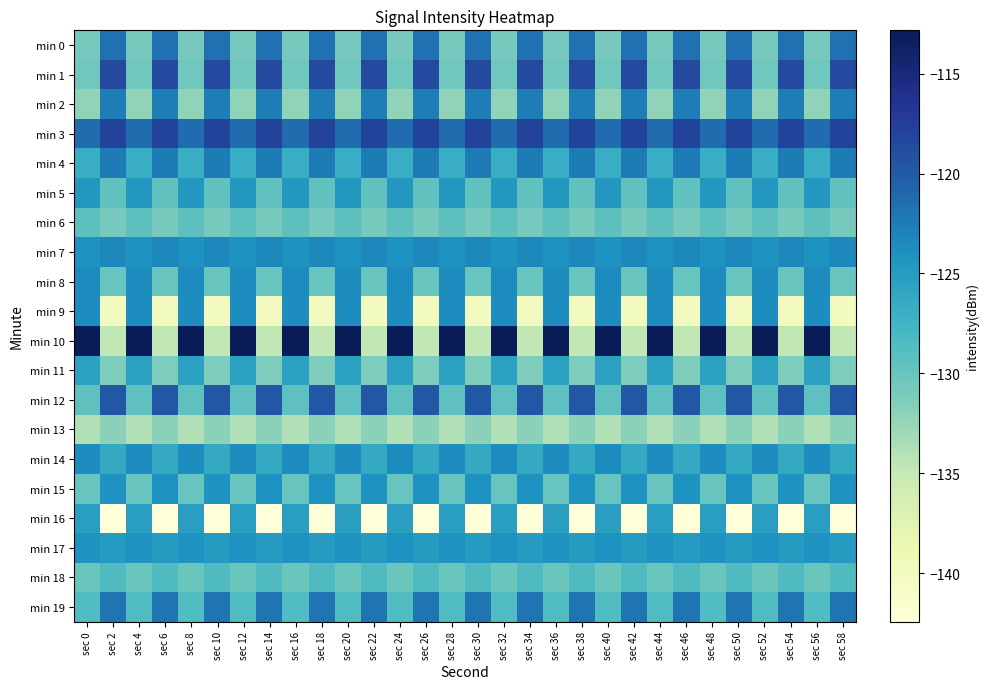

Rank the series by their maximum value, from highest to lowest.

min 10, min 3, min 1, min 12, min 0, min 19, min 4, min 2, min 7, min 8, min 14, min 9, min 17, min 15, min 5, min 16, min 11, min 18, min 6, min 13